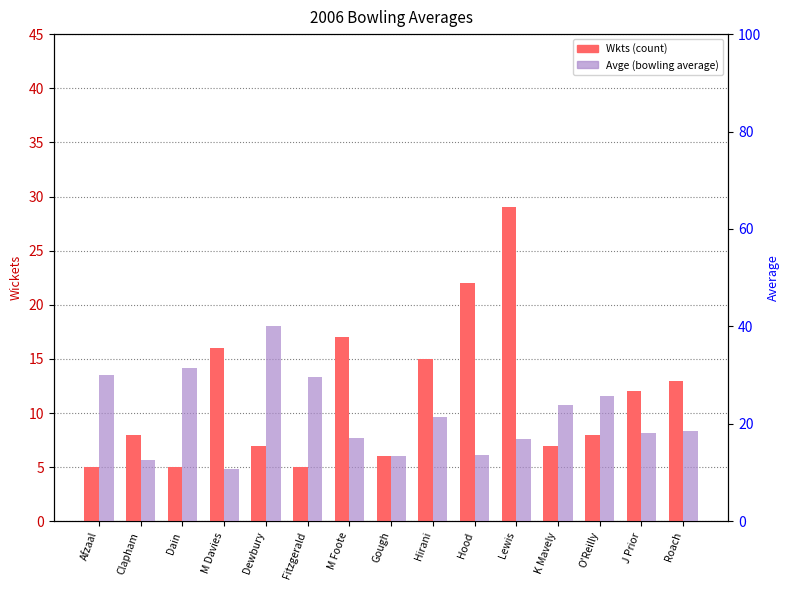

Between M Davies and Dain, which is larger?

M Davies